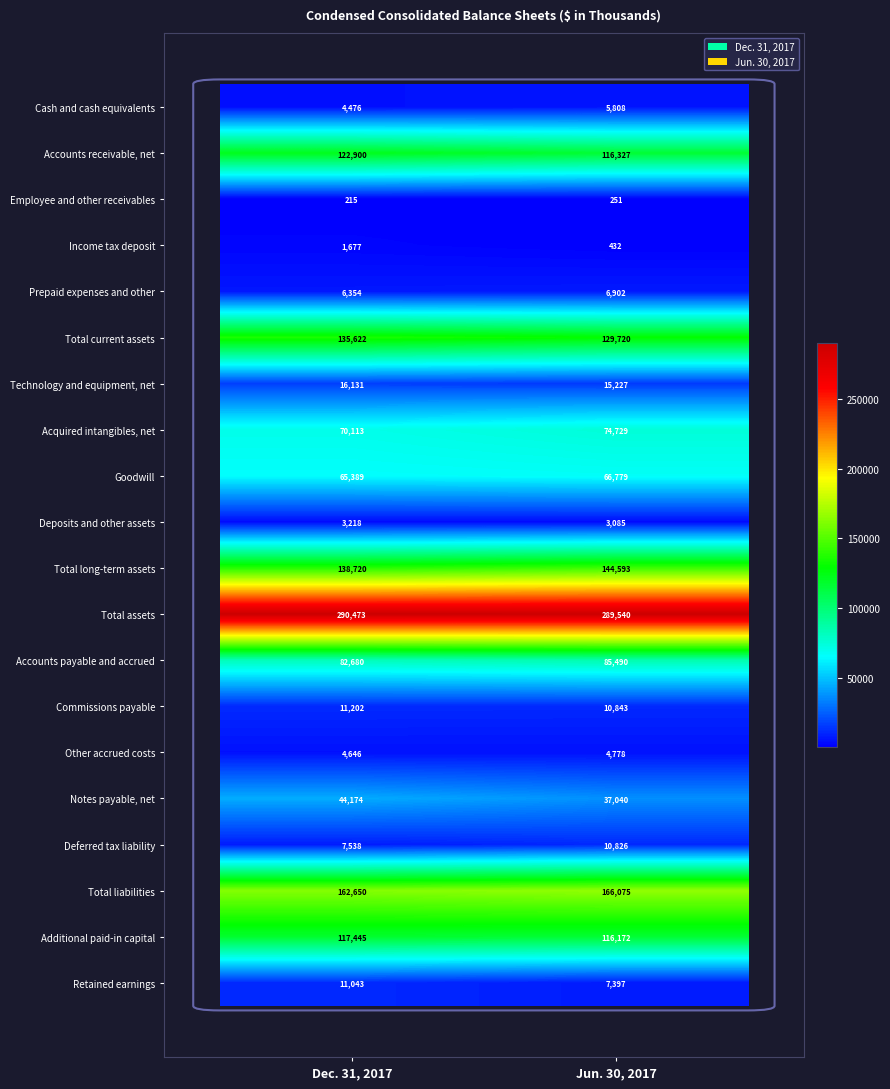

Which series changed the most between Dec. 31, 2017 and Jun. 30, 2017?

Notes payable, net